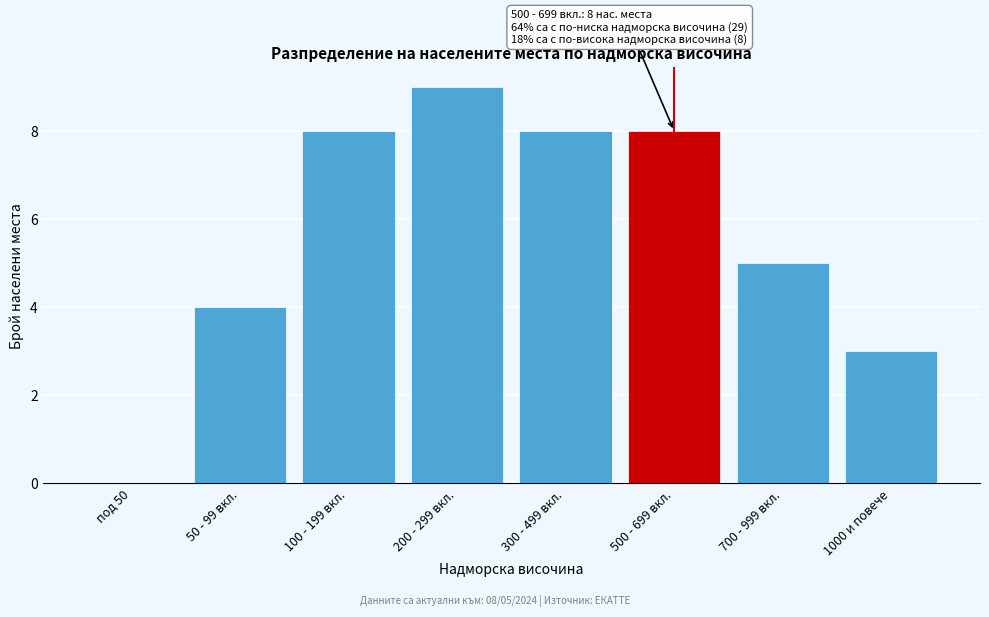

Reading left to right, list all the values displayed in this chart.

под 50=0	50 - 99 вкл.=4	100 - 199 вкл.=8	200 - 299 вкл.=9	300 - 499 вкл.=8	500 - 699 вкл.=8	700 - 999 вкл.=5	1000 и повече=3